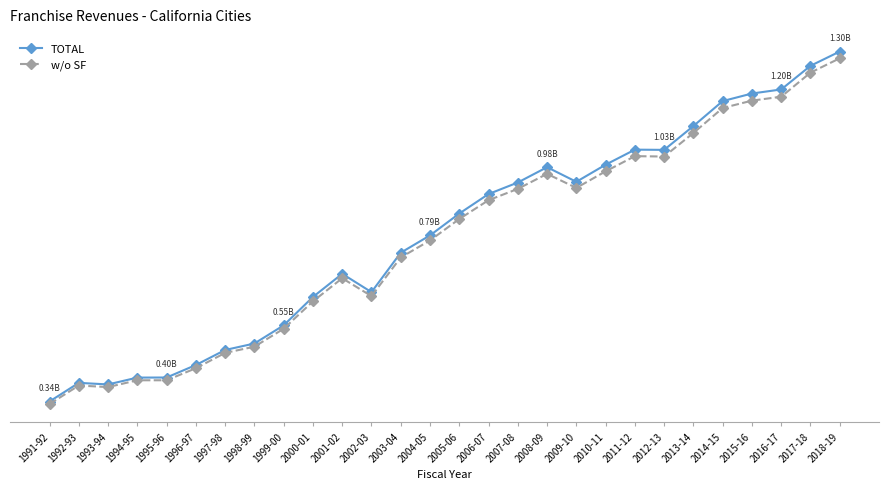

Reading right to left, transcribe all the data shown in this chart.

TOTAL: 2018-19=1301719025	2017-18=1262344800	2016-17=1197148786	2015-16=1185969689	2014-15=1165060007	2013-14=1096341687	2012-13=1030609096	2011-12=1031221858	2010-11=989734029	2009-10=942591471	2008-09=982853644	2007-08=940654851	2006-07=908843171	2005-06=855065556	2004-05=794864517	2003-04=747092498	2002-03=638480337	2001-02=689026511	2000-01=625091140	1999-00=546898180	1998-99=496840245	1997-98=478980173	1996-97=437537660	1995-96=403116990	1994-95=402907943	1993-94=384031427	1992-93=388376028	1991-92=336989439
w/o SF: 2018-19=1283058406	2017-18=1243547553	2016-17=1177114550	2015-16=1166338353	2014-15=1146008340	2013-14=1077239273	2012-13=1012247437	2011-12=1013296985	2010-11=971418439	2009-10=925784071	2008-09=964506626	2007-08=923128434	2006-07=891880180	2005-06=840072560	2004-05=780943281	2003-04=734039494	2002-03=627533810	2001-02=676813225	2000-01=613003107	1999-00=537494158	1998-99=488120528	1997-98=470929382	1996-97=428675930	1995-96=395497634	1994-95=395506881	1993-94=376748740	1992-93=381062467	1991-92=329876094